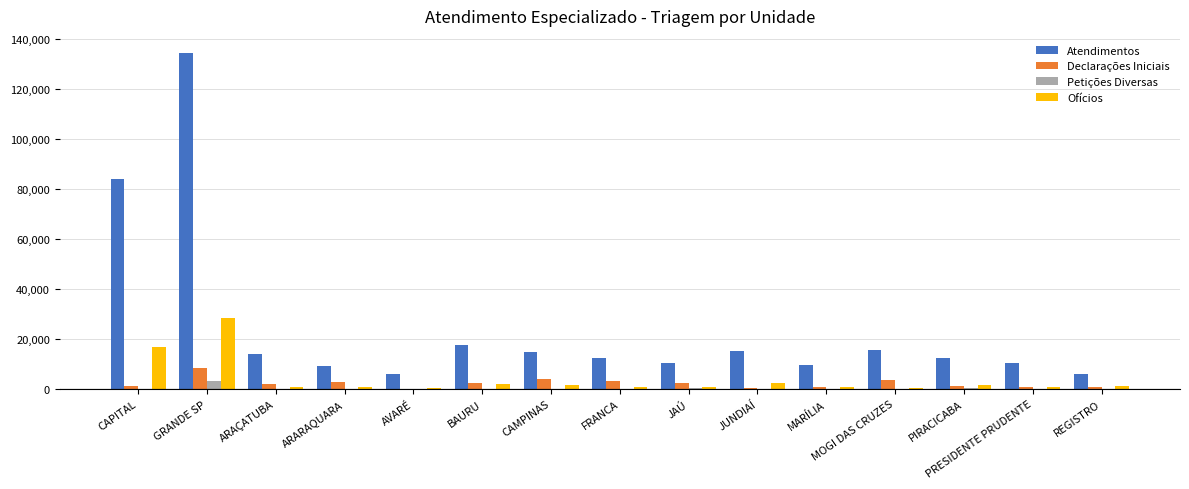

Where is Atendimentos nearest to the value 70268?

CAPITAL